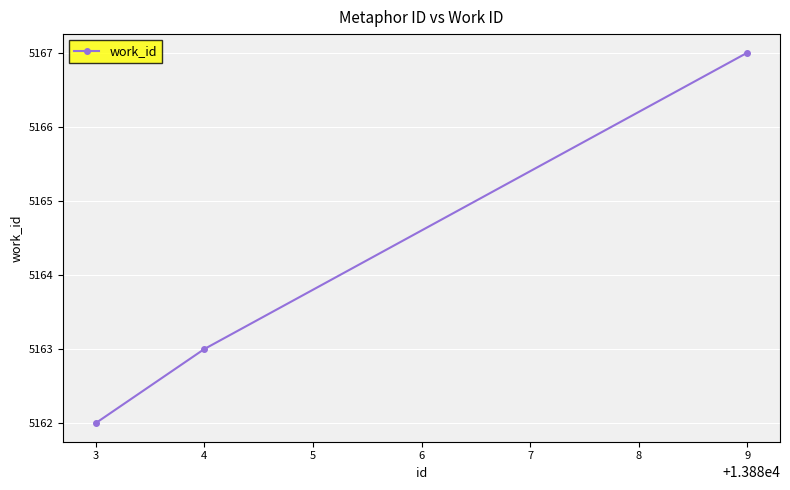

List the labels in order of value, largest first.

9, 4, 3